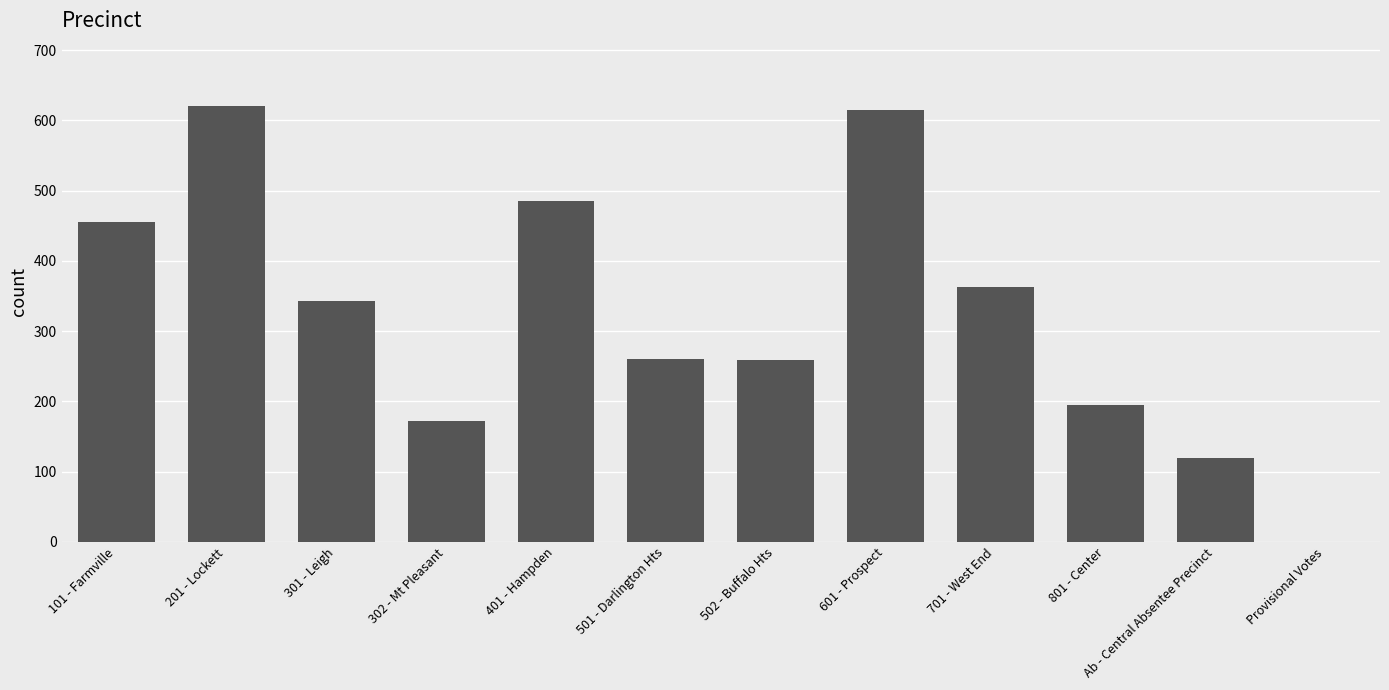

What is the greatest value displayed?

620